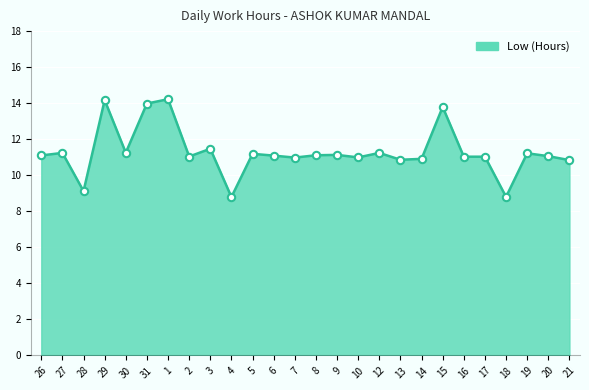

Approximately how many times larger is the value at 19 compared to 1?

0.8